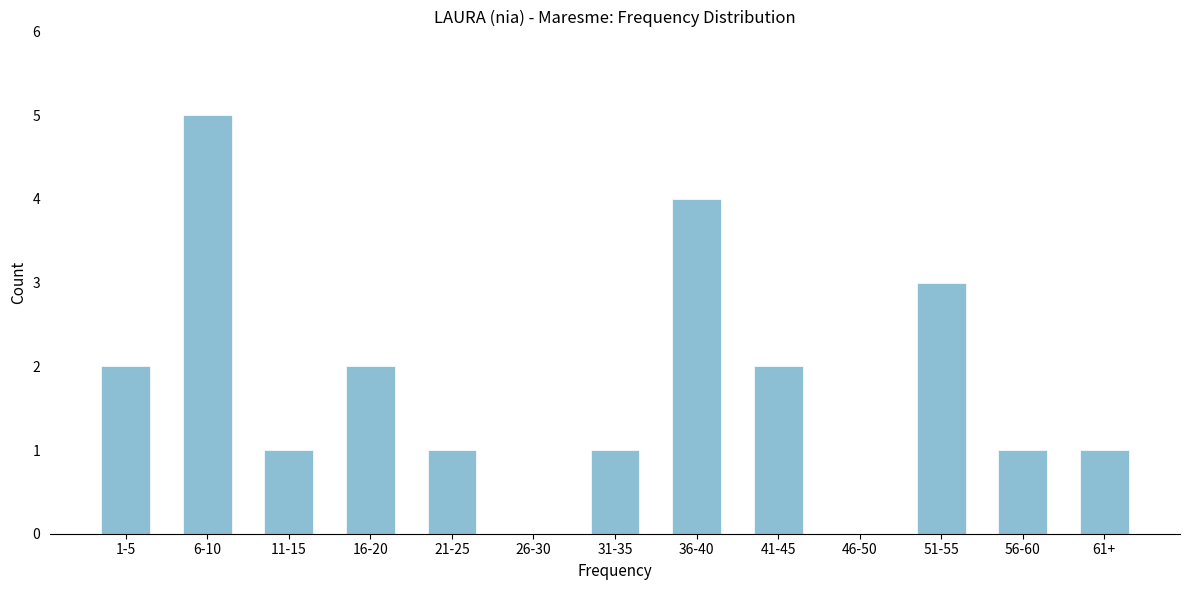

Reading left to right, what are all the values shown in this chart?

1-5=2	6-10=5	11-15=1	16-20=2	21-25=1	26-30=0	31-35=1	36-40=4	41-45=2	46-50=0	51-55=3	56-60=1	61+=1